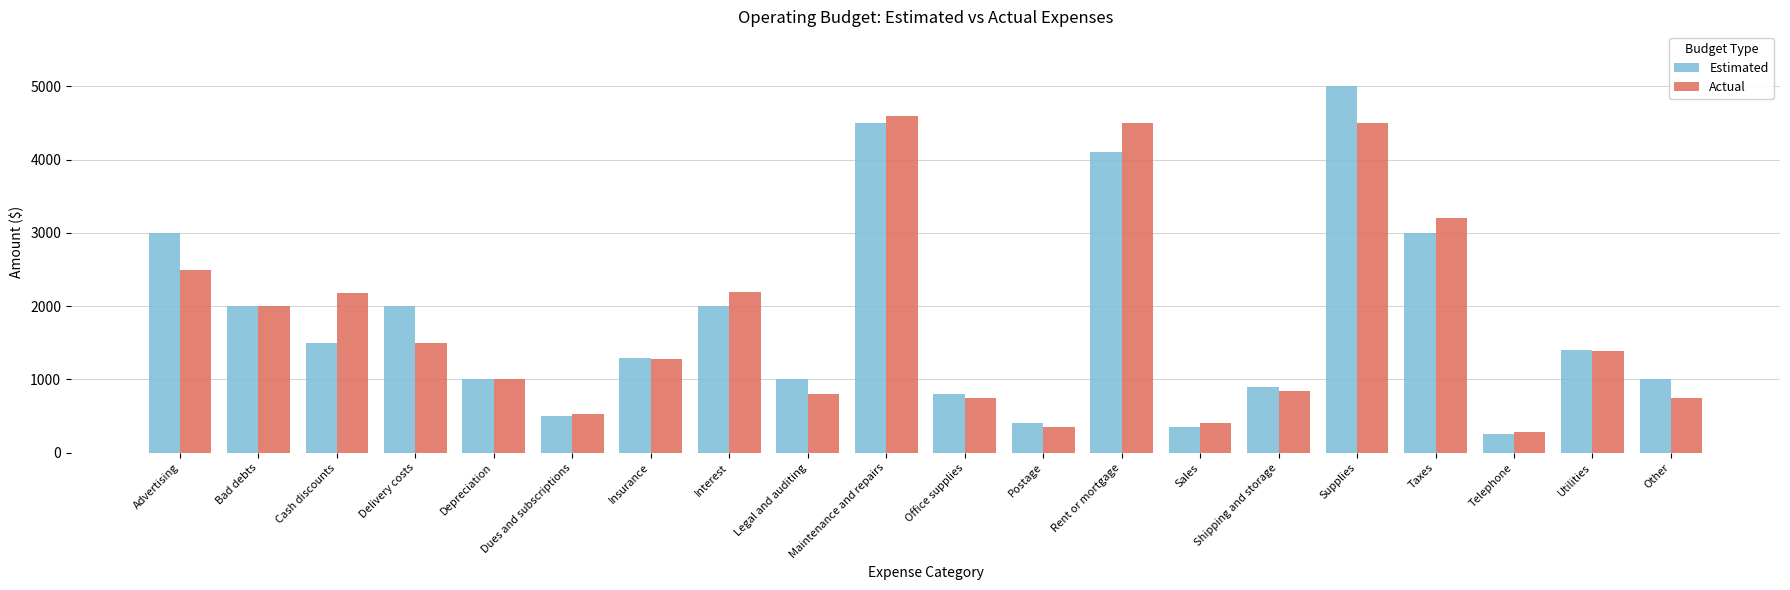

Is it true that Estimated equals 4100 at Rent or mortgage?

True